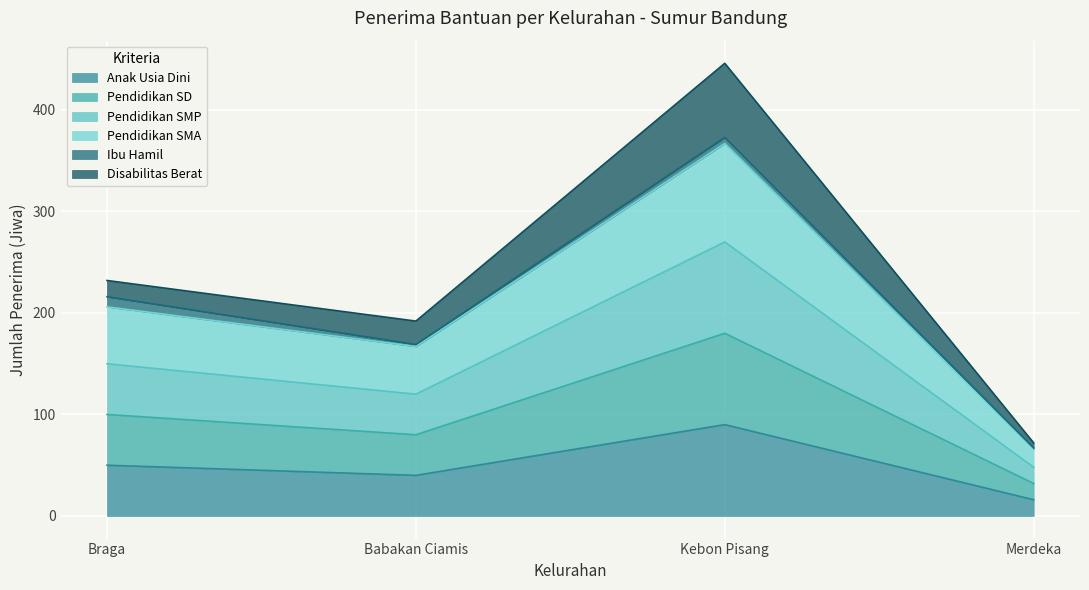

Which label corresponds to the smallest value in the chart?

Merdeka